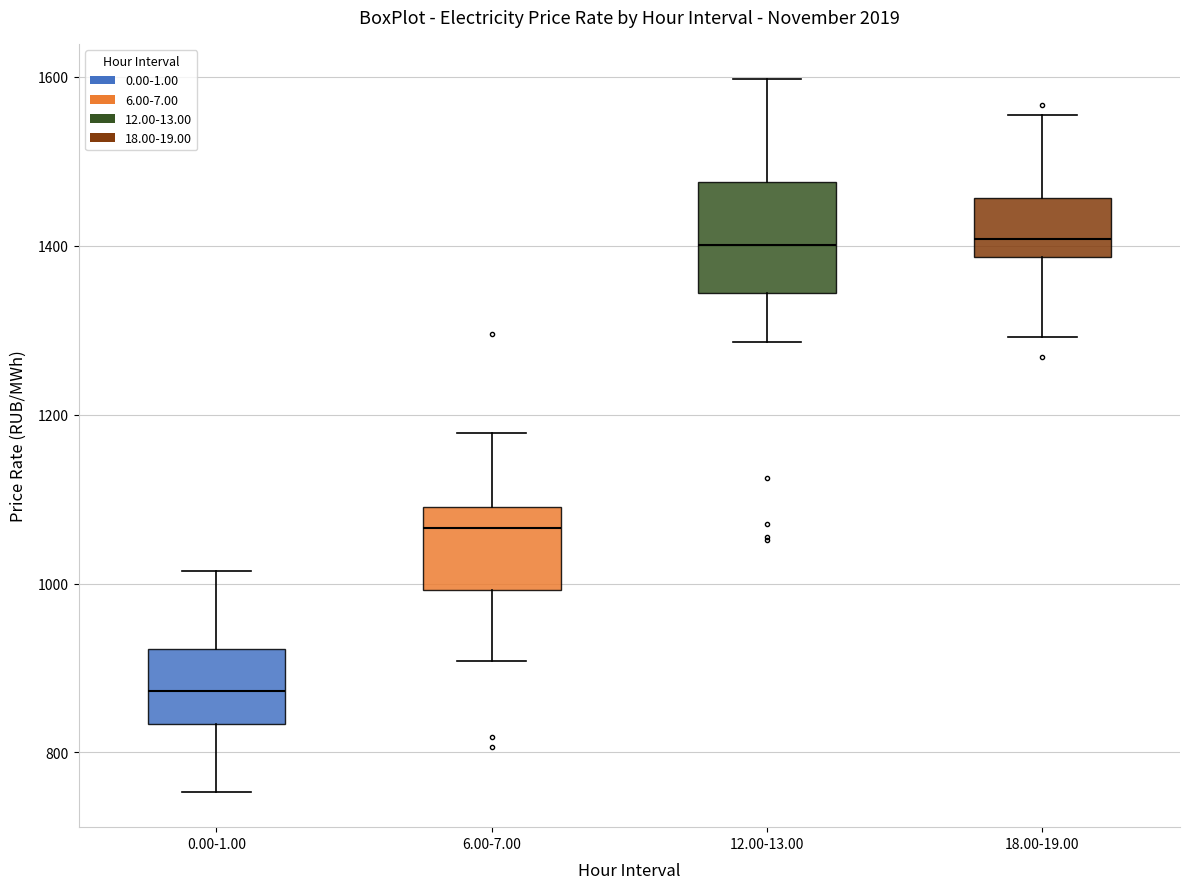

Where does the upper whisker of the box for 18.00-19.00 end on the y-axis? The values are not printed on the chart, so give them approximately, as read against the axis.

1560